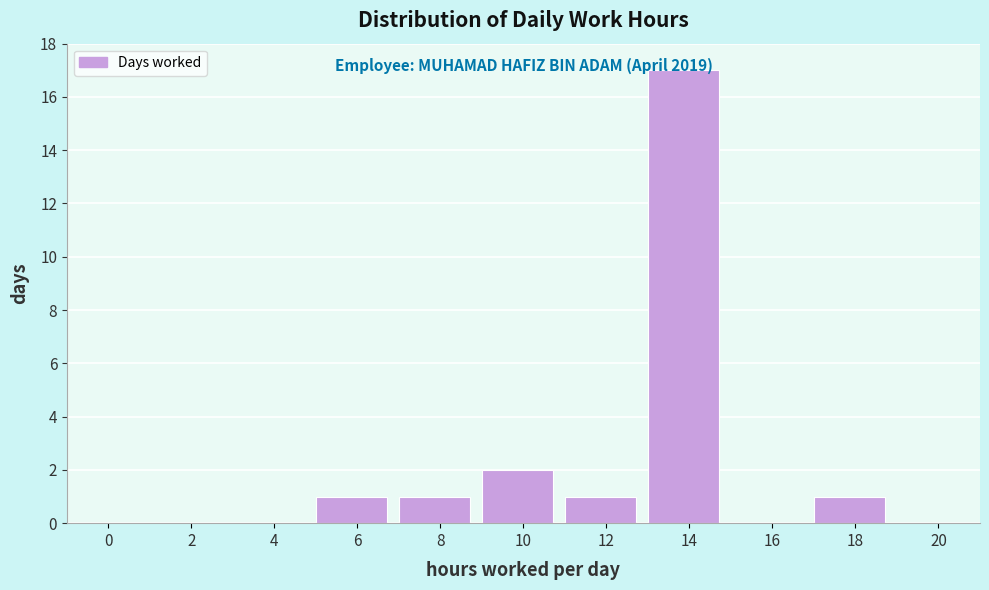

What is the sum of the values at 14 and 12?

18